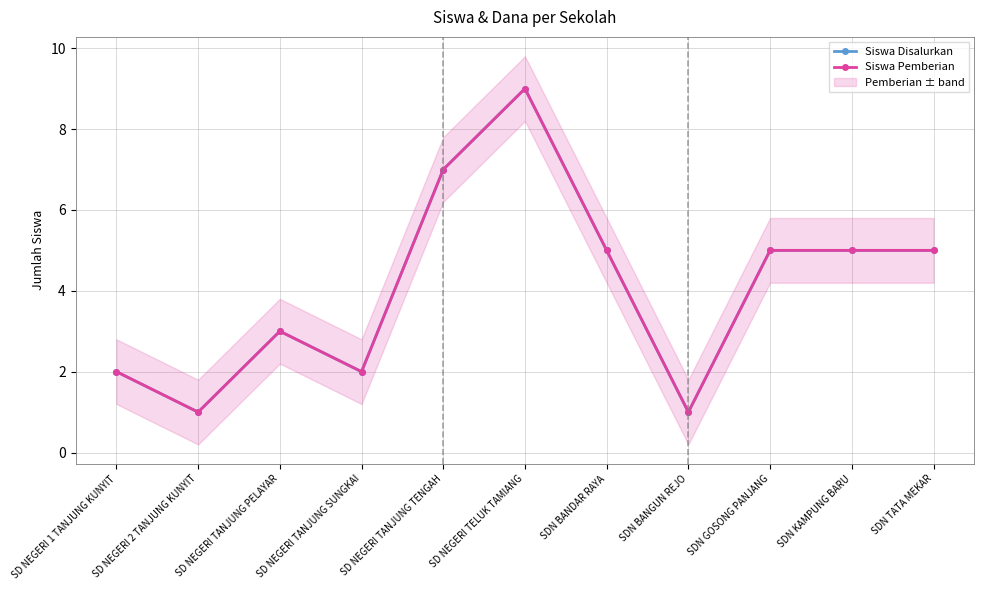

The Siswa Pemberian series shows 1 at SD NEGERI TANJUNG PELAYAR. True or false?

False